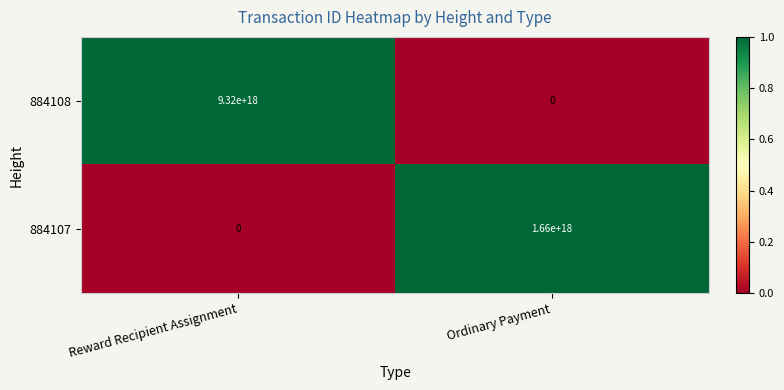

Which series changed the most between Reward Recipient Assignment and Ordinary Payment?

884108